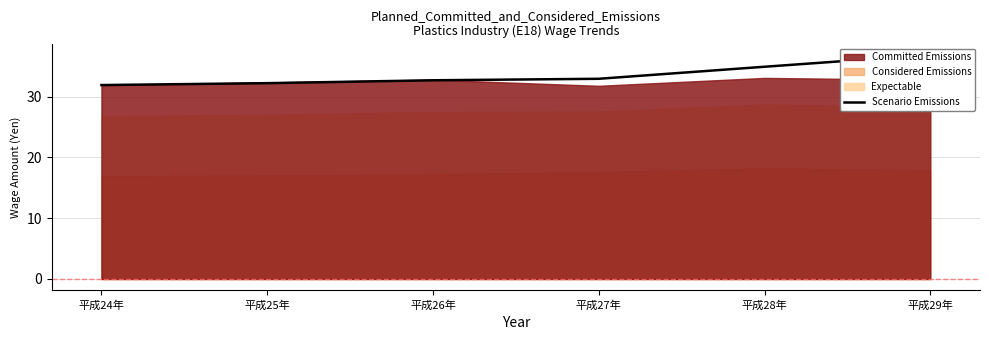

Does the chart display data point markers on the line(s)?

No